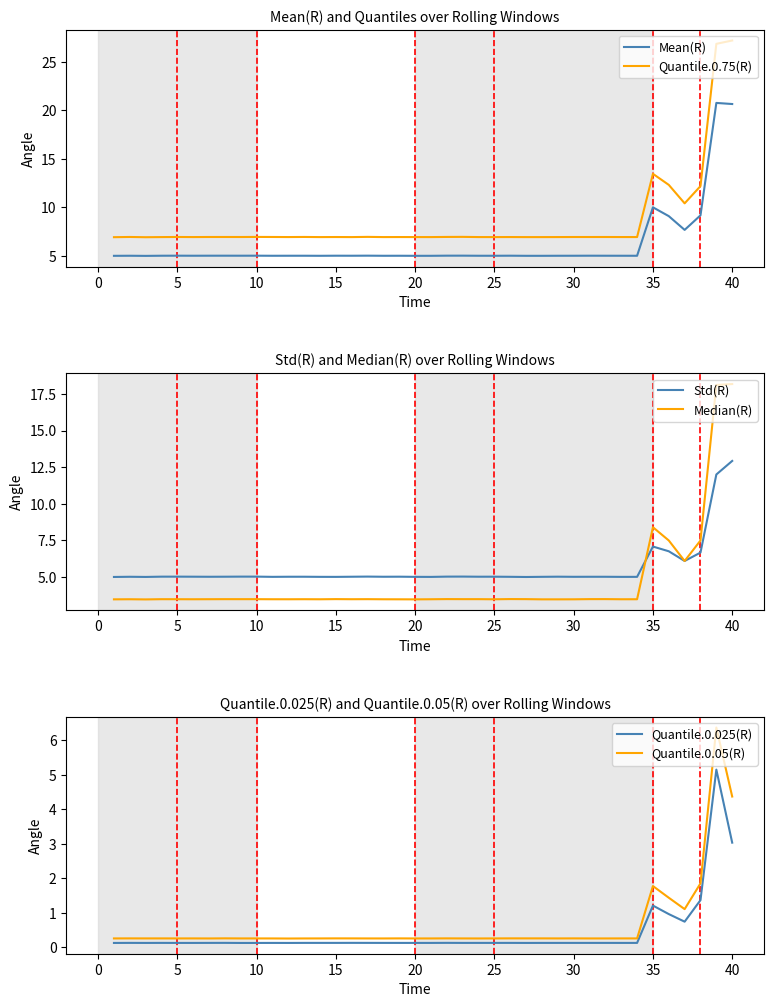

What is the highest value of the Quantile.0.75(R) series?

27.2